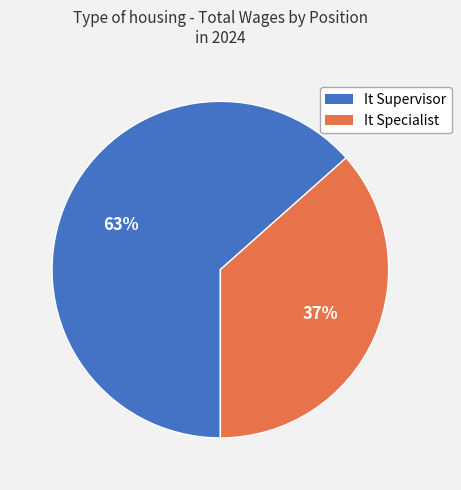

Count the number of slices in the pie.

2